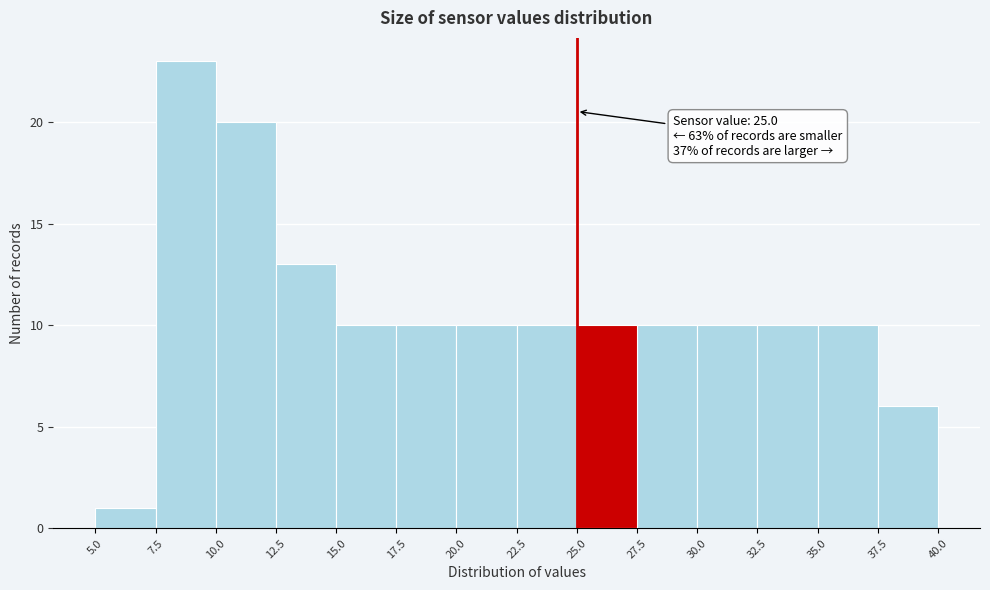

Which range on the x-axis has the tallest bar?

7.5 to 10.0